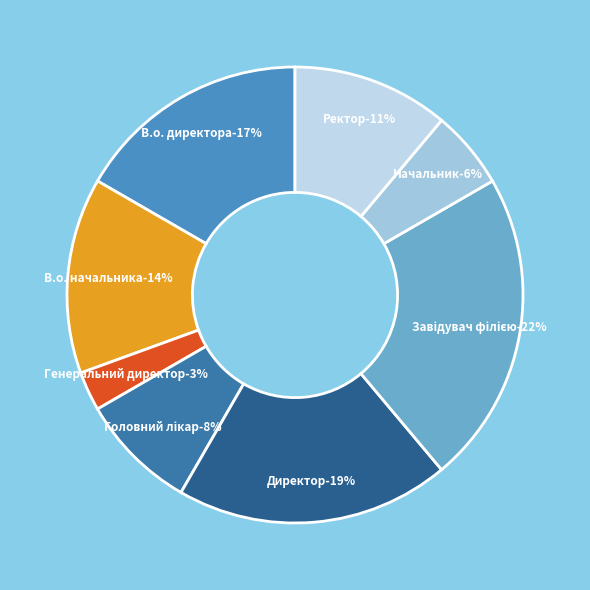

Does Начальник account for over 50% of the chart?

No